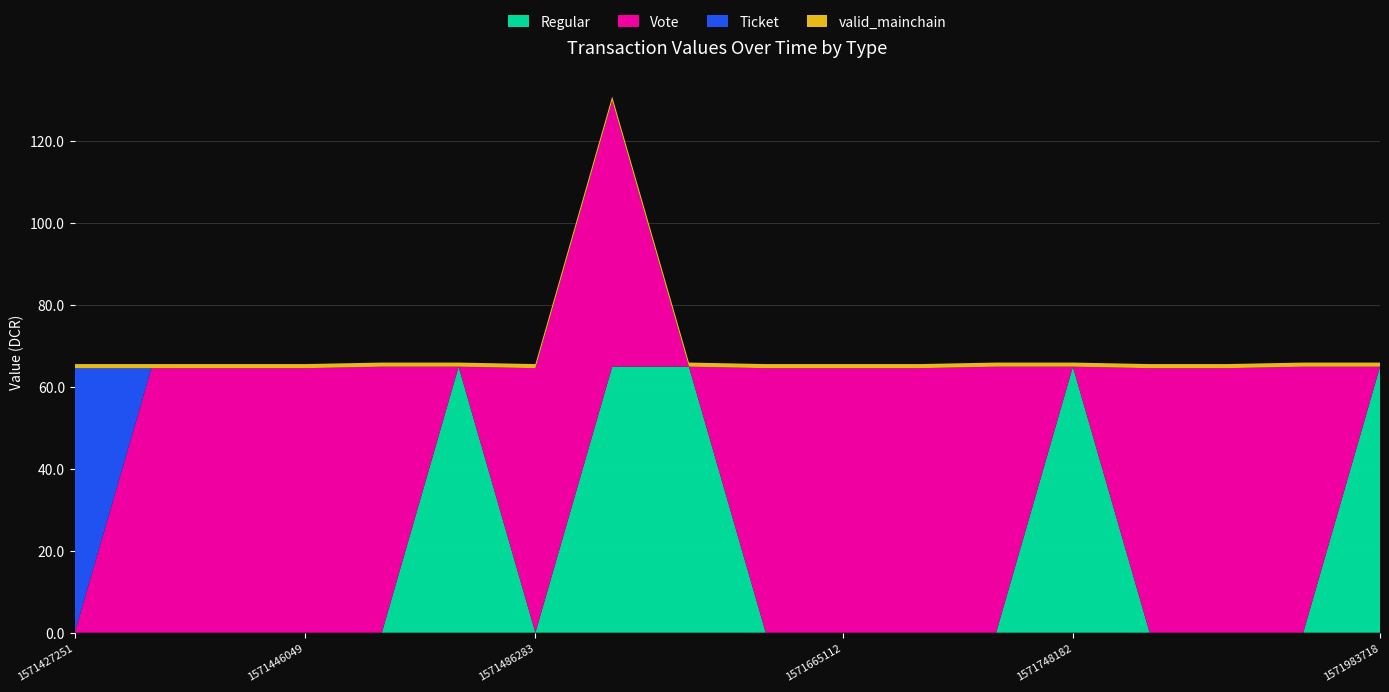

Reading right to left, transcribe all the data shown in this chart.

Regular: 64.9	0.0	0.0	0.0	64.9	0.0	0.0	0.0	0.0	64.9	64.9	0.0	64.9	0.0	0.0	0.0	0.0	0.0
Vote: 0.0	64.9	64.5	64.5	0.0	64.9	64.5	64.5	64.5	0.0	64.9	64.5	0.0	64.9	64.5	64.5	64.5	0.0
Ticket: 0.0	0.0	0.0	0.0	0.0	0.0	0.0	0.0	0.0	0.0	0.0	0.0	0.0	0.0	0.0	0.0	0.0	64.5
valid_mainchain: 1.0	1.0	1.0	1.0	1.0	1.0	1.0	1.0	1.0	1.0	1.0	1.0	1.0	1.0	1.0	1.0	1.0	1.0